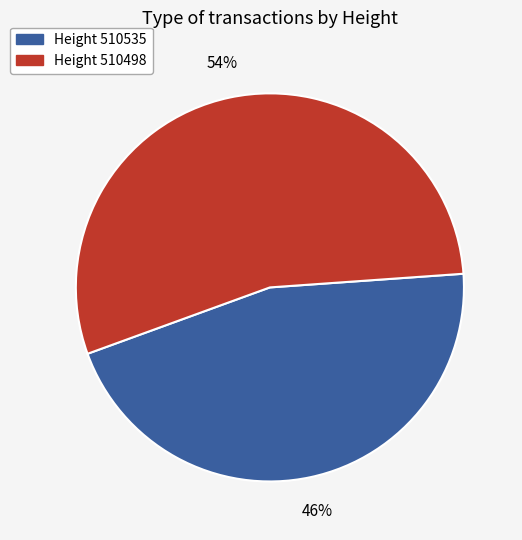

To the nearest percent, what is the average slice percentage?

50%